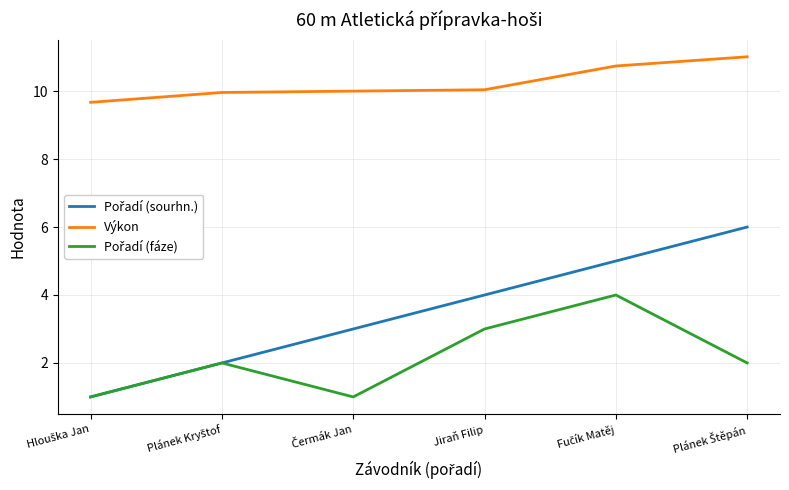

True or false: Výkon has a value of 10.0 at Jiraň Filip.

True